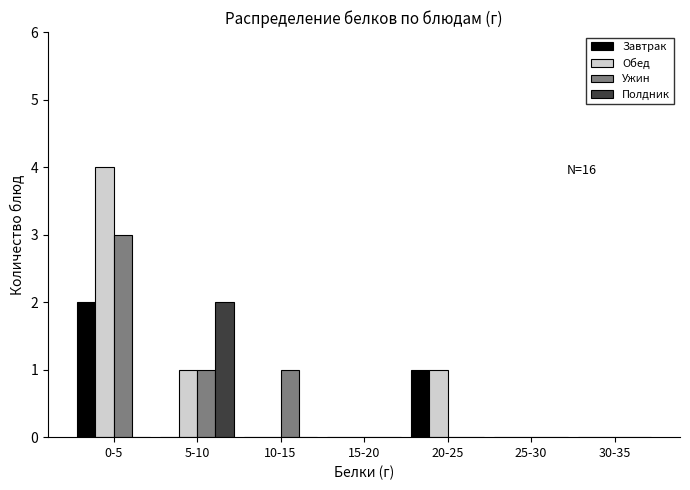

Reading left to right, extract all data points from this chart.

Завтрак: 0-5=2	5-10=0	10-15=0	15-20=0	20-25=1	25-30=0	30-35=0
Обед: 0-5=4	5-10=1	10-15=0	15-20=0	20-25=1	25-30=0	30-35=0
Ужин: 0-5=3	5-10=1	10-15=1	15-20=0	20-25=0	25-30=0	30-35=0
Полдник: 0-5=0	5-10=2	10-15=0	15-20=0	20-25=0	25-30=0	30-35=0